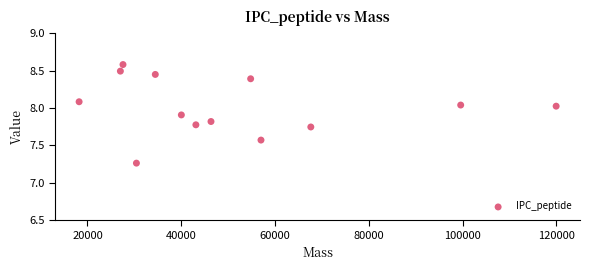

What is the range of Y values (max minus min)?

1.3